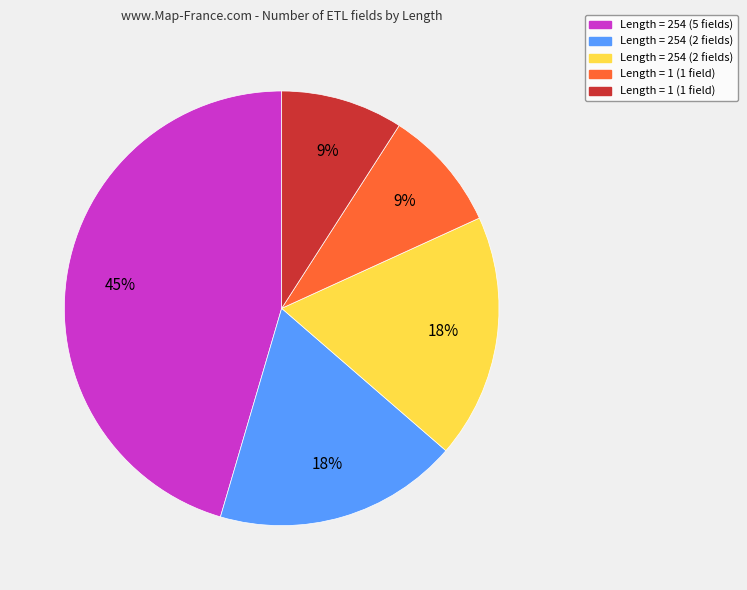

Is there a majority slice in this chart?

No